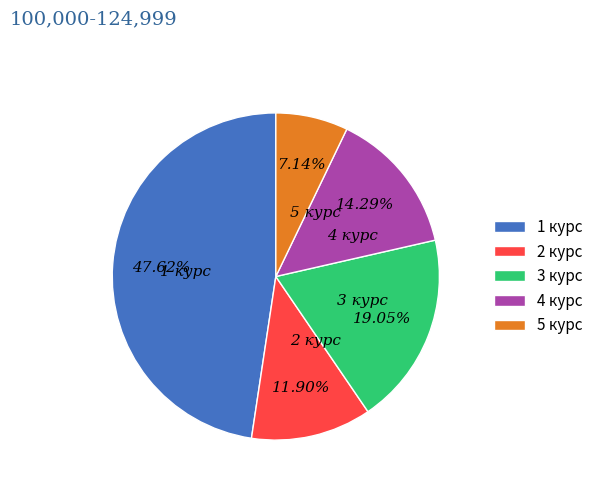

Which has a higher value, 2 курс or 5 курс?

2 курс